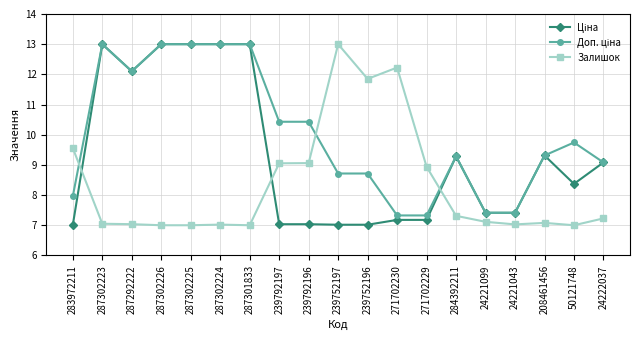

What is the value of the Залишок point at the 5th from the left?

7.0